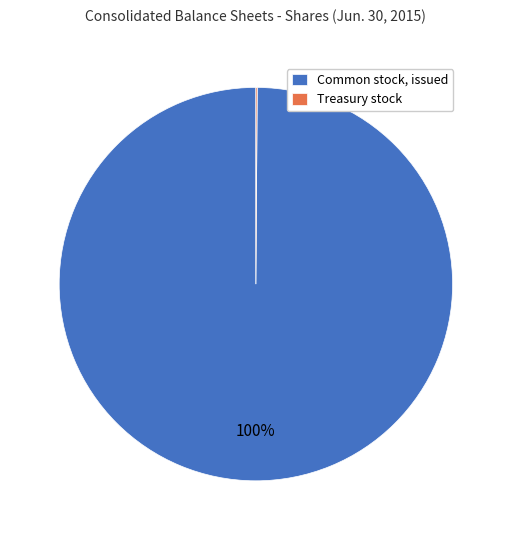

Which slice is the largest?

Common stock, issued